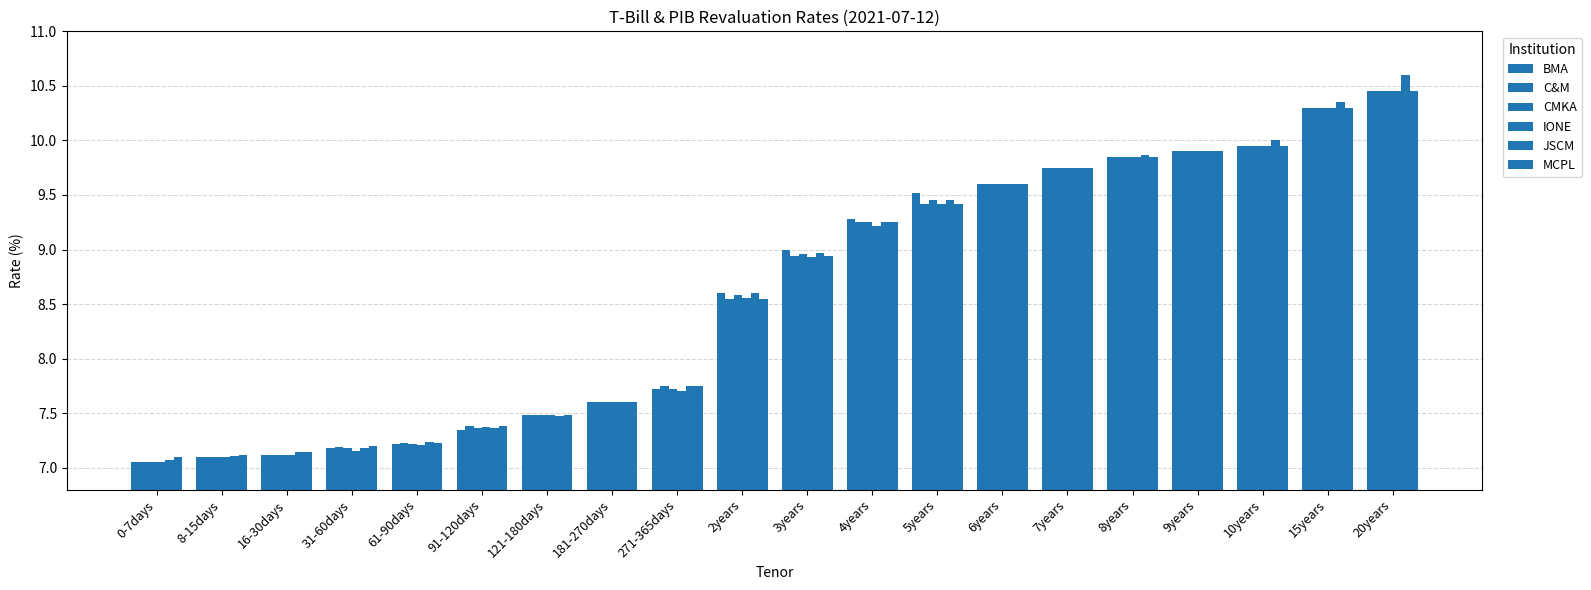

Reading left to right, transcribe all the data shown in this chart.

BMA: 0-7days=7.0	8-15days=7.1	16-30days=7.1	31-60days=7.2	61-90days=7.2	91-120days=7.3	121-180days=7.5	181-270days=7.6	271-365days=7.7	2years=8.6	3years=9.0	4years=9.3	5years=9.5	6years=9.6	7years=9.8	8years=9.8	9years=9.9	10years=9.9	15years=10.3	20years=10.4
C&M: 0-7days=7.0	8-15days=7.1	16-30days=7.1	31-60days=7.2	61-90days=7.2	91-120days=7.4	121-180days=7.5	181-270days=7.6	271-365days=7.8	2years=8.6	3years=8.9	4years=9.2	5years=9.4	6years=9.6	7years=9.8	8years=9.8	9years=9.9	10years=9.9	15years=10.3	20years=10.4
CMKA: 0-7days=7.0	8-15days=7.1	16-30days=7.1	31-60days=7.2	61-90days=7.2	91-120days=7.4	121-180days=7.5	181-270days=7.6	271-365days=7.7	2years=8.6	3years=9.0	4years=9.2	5years=9.4	6years=9.6	7years=9.8	8years=9.8	9years=9.9	10years=9.9	15years=10.3	20years=10.4
IONE: 0-7days=7.0	8-15days=7.1	16-30days=7.1	31-60days=7.2	61-90days=7.2	91-120days=7.4	121-180days=7.5	181-270days=7.6	271-365days=7.7	2years=8.6	3years=8.9	4years=9.2	5years=9.4	6years=9.6	7years=9.8	8years=9.8	9years=9.9	10years=9.9	15years=10.3	20years=10.4
JSCM: 0-7days=7.1	8-15days=7.1	16-30days=7.1	31-60days=7.2	61-90days=7.2	91-120days=7.4	121-180days=7.5	181-270days=7.6	271-365days=7.8	2years=8.6	3years=9.0	4years=9.2	5years=9.4	6years=9.6	7years=9.8	8years=9.9	9years=9.9	10years=10.0	15years=10.3	20years=10.6
MCPL: 0-7days=7.1	8-15days=7.1	16-30days=7.1	31-60days=7.2	61-90days=7.2	91-120days=7.4	121-180days=7.5	181-270days=7.6	271-365days=7.8	2years=8.6	3years=8.9	4years=9.2	5years=9.4	6years=9.6	7years=9.8	8years=9.8	9years=9.9	10years=9.9	15years=10.3	20years=10.4